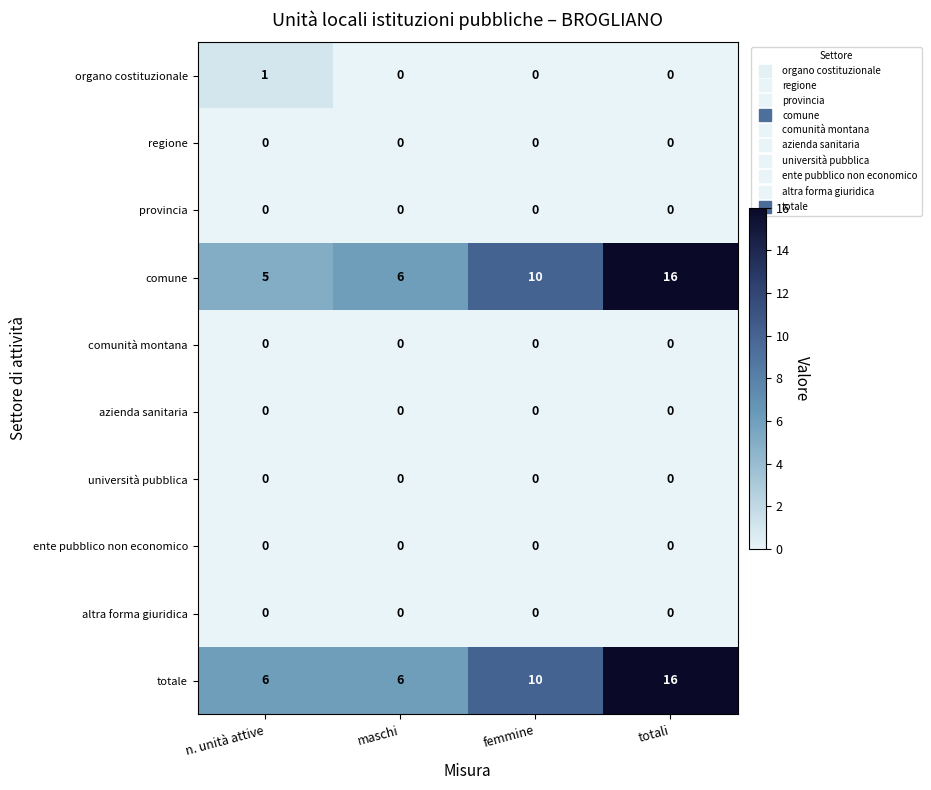

What is the difference between the highest and lowest values at maschi?

6